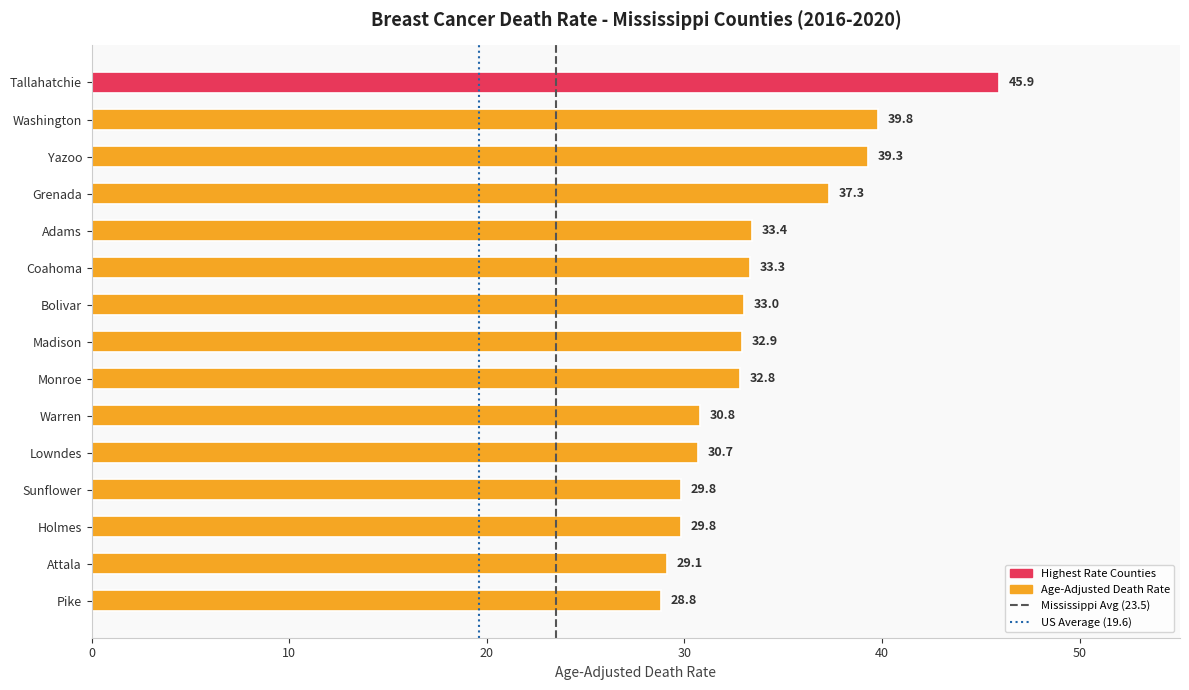

Which category has the highest value across all series?

Tallahatchie